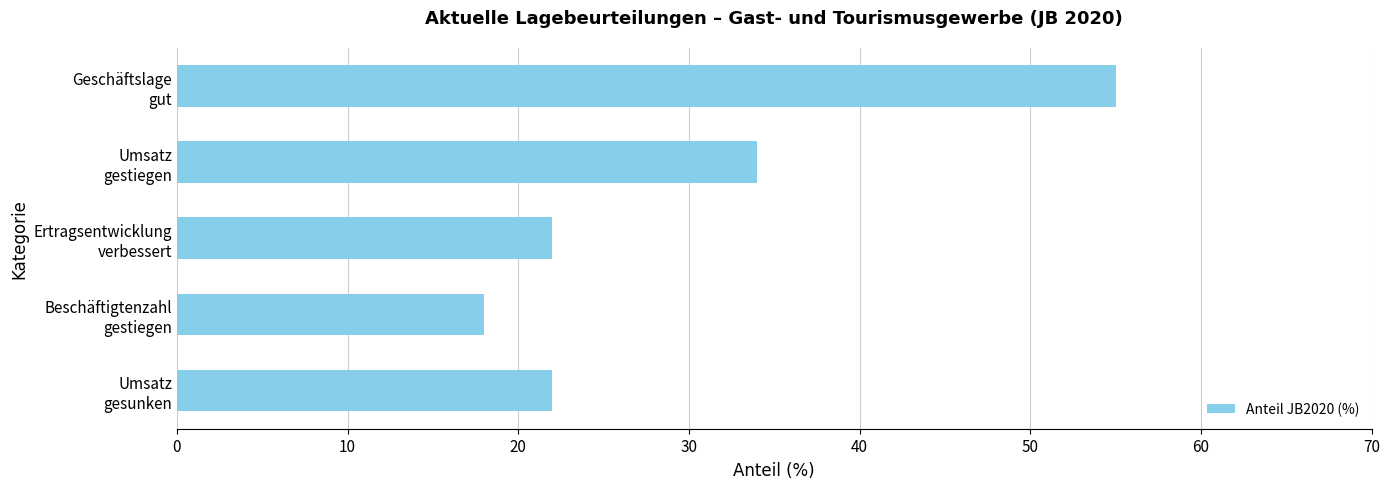

What is the greatest value displayed?

55